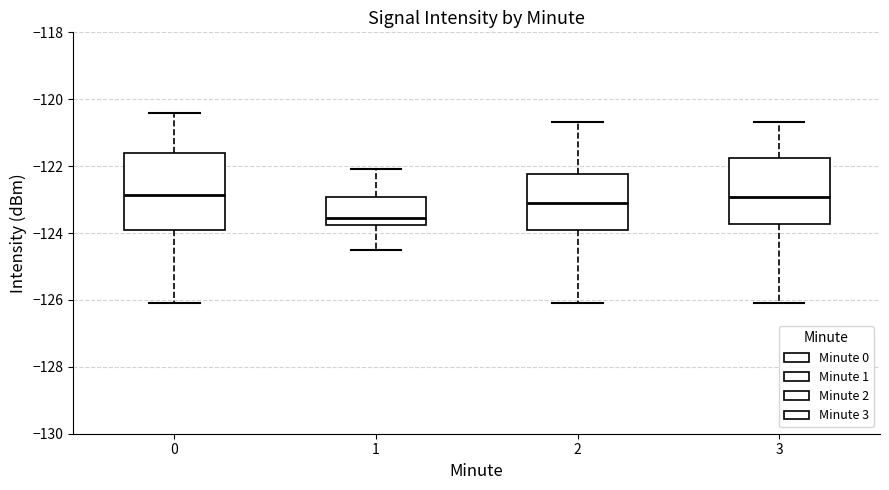

Reading left to right, transcribe this box plot: for each box, give where its median line is, the range the box spans, and where its two whiskers end, as read against the y-axis. The values are not printed on the chart, so give them approximately, as read against the axis.

0: median -122.8, box -124.0 to -121.6, whiskers -126.0 to -120.4
1: median -123.6, box -123.8 to -123.0, whiskers -124.4 to -122.0
2: median -123.2, box -124.0 to -122.2, whiskers -126.0 to -120.6
3: median -123.0, box -123.8 to -121.8, whiskers -126.0 to -120.6